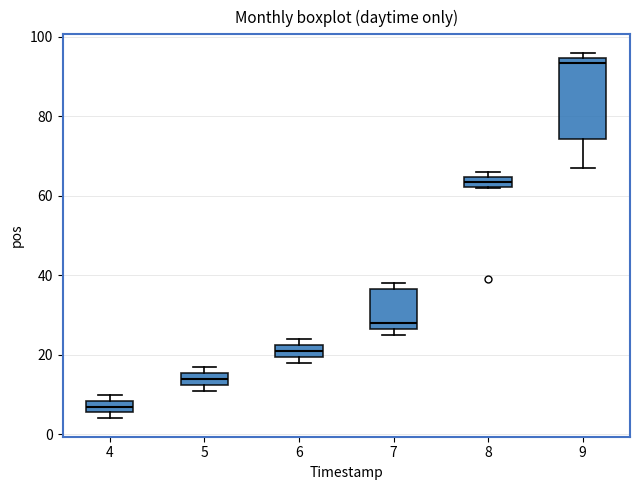

Where is the lower edge of the box at x = 4 on the y-axis? The values are not printed on the chart, so give them approximately, as read against the axis.

6